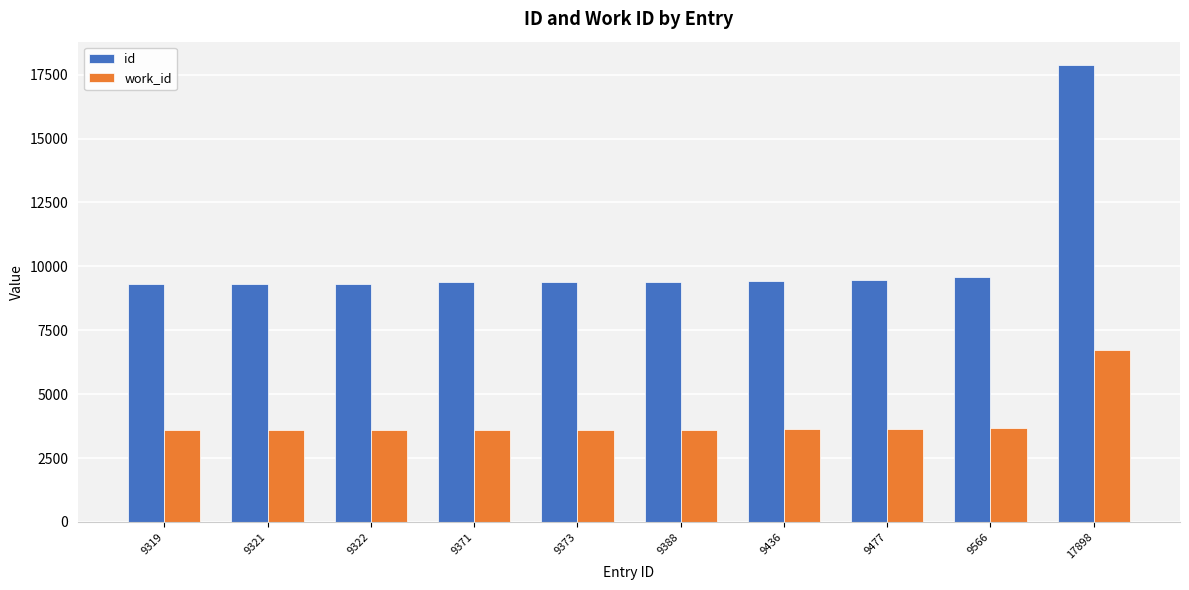

Is the value of id at 9371 greater than the value of work_id at 9477?

Yes